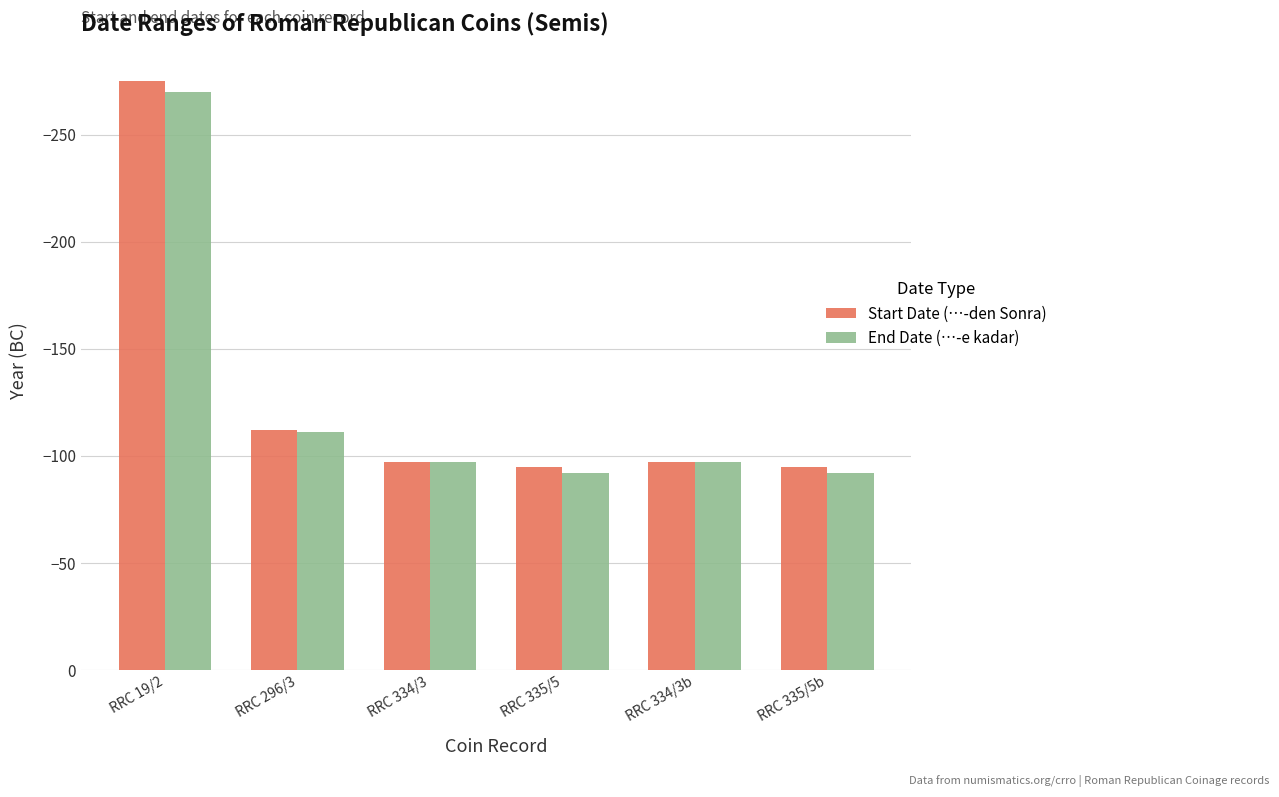

Reading left to right, what are all the values shown in this chart?

Start Date (…-den Sonra): RRC 19/2=-275	RRC 296/3=-112	RRC 334/3=-97	RRC 335/5=-95	RRC 334/3b=-97	RRC 335/5b=-95
End Date (…-e kadar): RRC 19/2=-270	RRC 296/3=-111	RRC 334/3=-97	RRC 335/5=-92	RRC 334/3b=-97	RRC 335/5b=-92